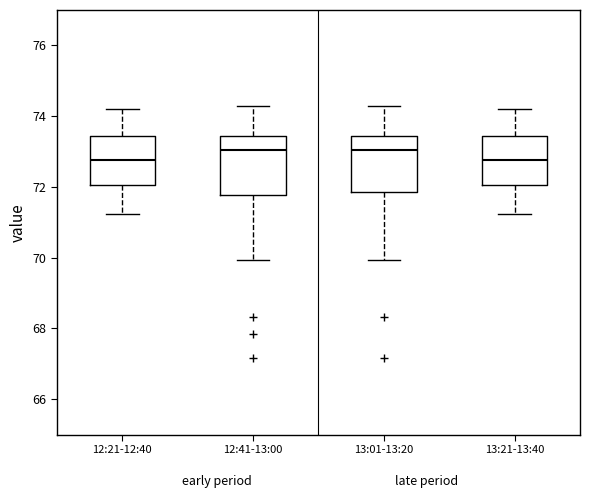

Reading left to right, transcribe this box plot: for each box, give where its median line is, the range the box spans, and where its two whiskers end, as read against the y-axis. The values are not printed on the chart, so give them approximately, as read against the axis.

12:21-12:40: median 72.8, box 72.0 to 73.4, whiskers 71.2 to 74.2
12:41-13:00: median 73.0, box 71.8 to 73.4, whiskers 70.0 to 74.2
13:01-13:20: median 73.0, box 71.8 to 73.4, whiskers 70.0 to 74.2
13:21-13:40: median 72.8, box 72.0 to 73.4, whiskers 71.2 to 74.2